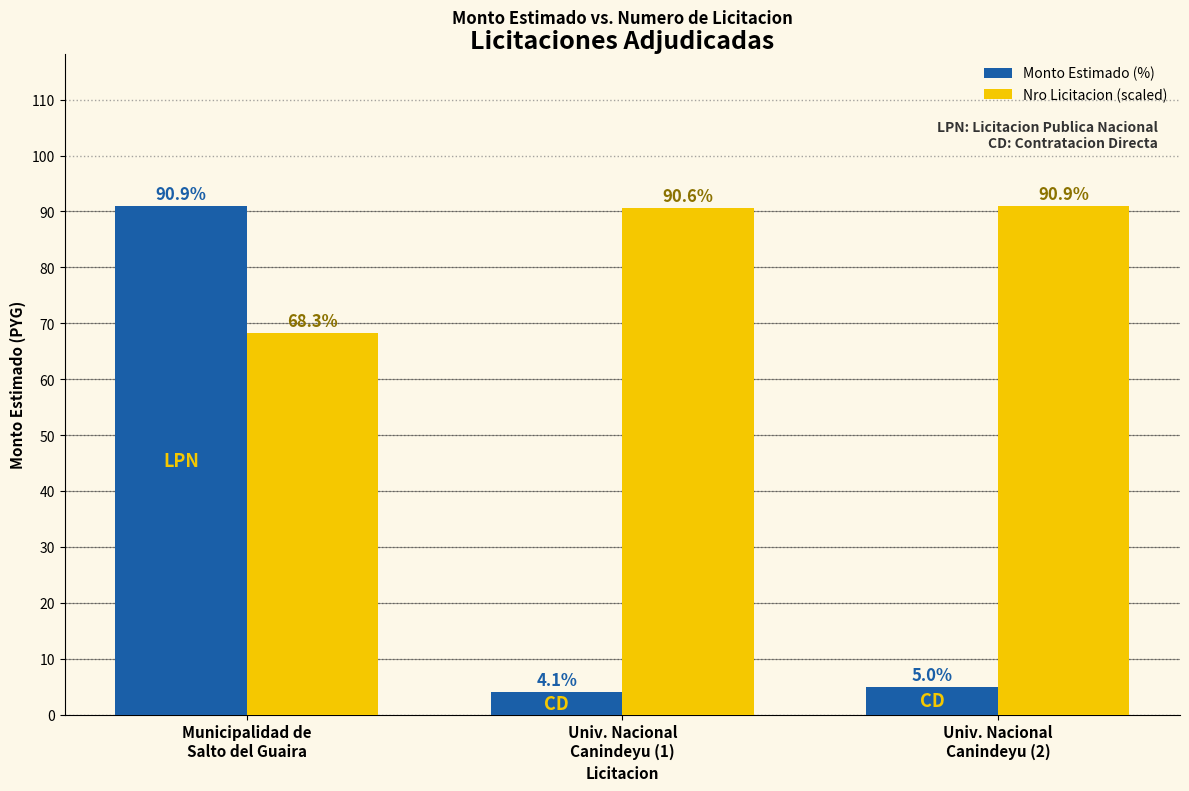

What is the label of the 3rd bar from the right?

Municipalidad de
Salto del Guaira